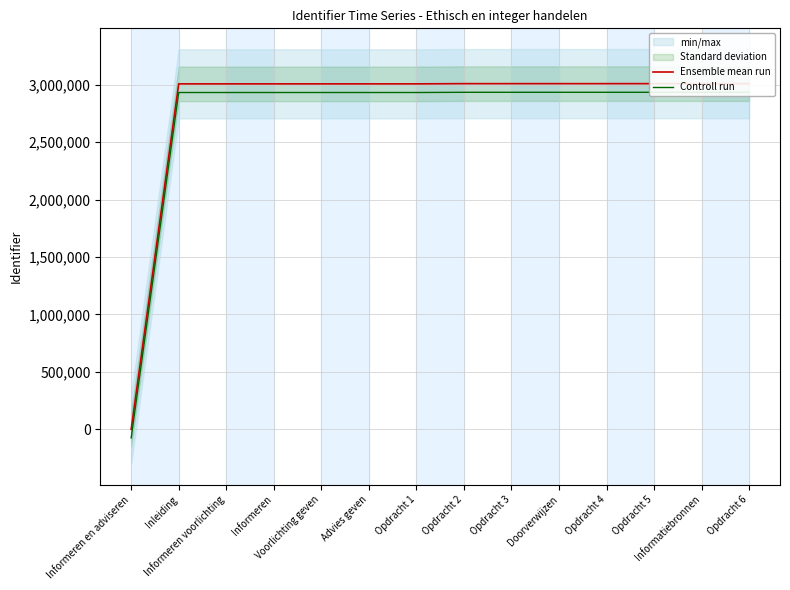

The value of Controll run at Informatiebronnen is 2934553.6. True or false?

True